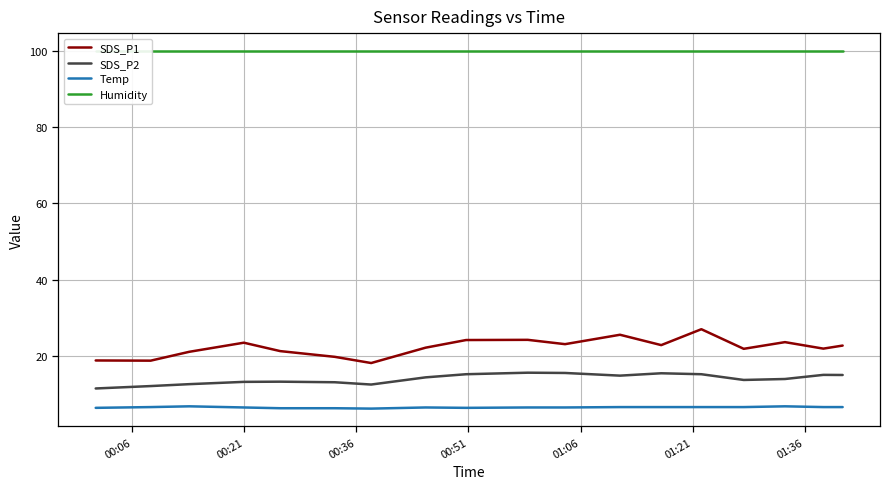

List the series in order of their peak value, lowest first.

Temp, SDS_P2, SDS_P1, Humidity